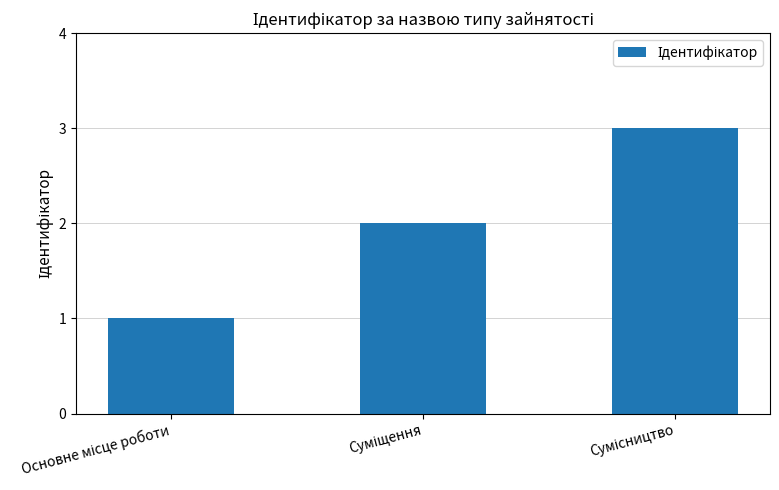

What is the average value?

2